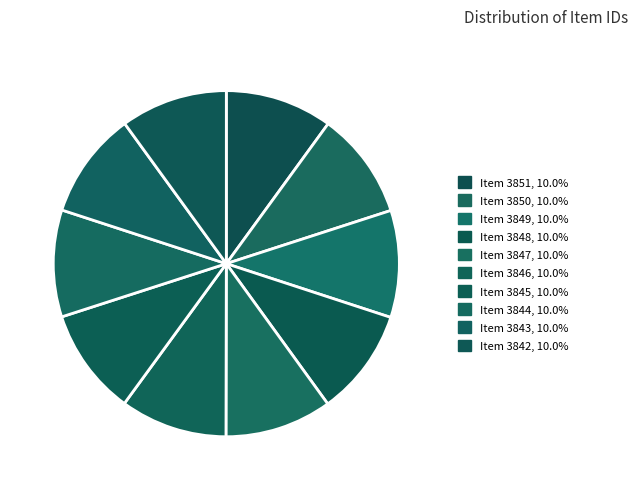

How many segments does this pie chart have?

10